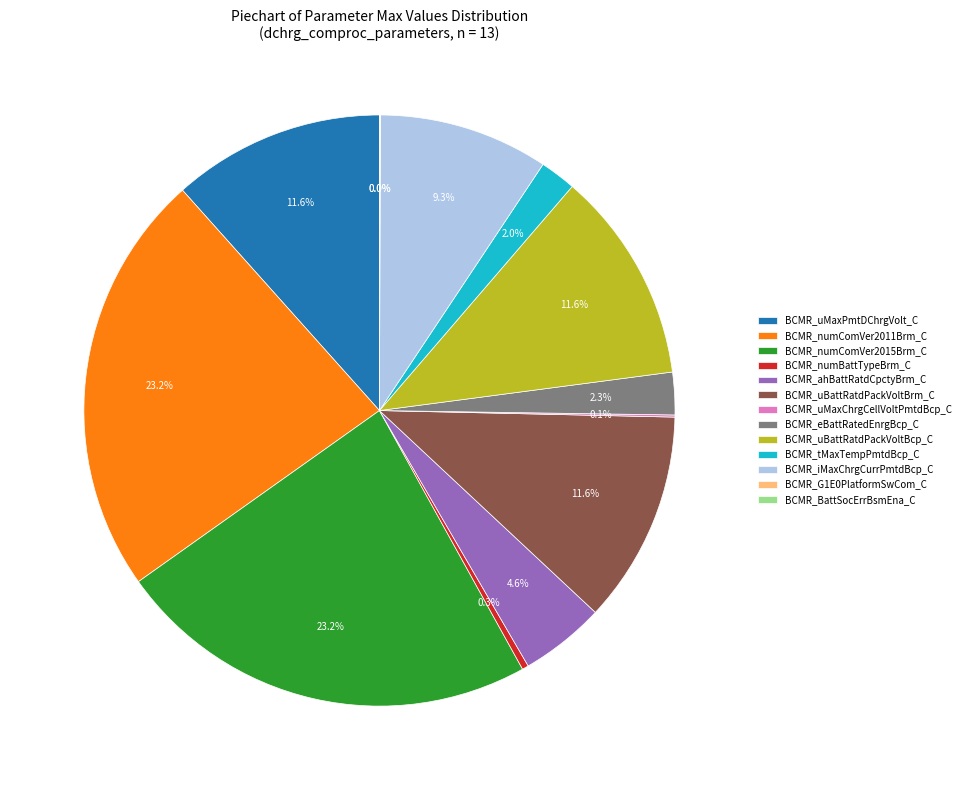

Do BCMR_uBattRatdPackVoltBrm_C and BCMR_uMaxPmtDChrgVolt_C together represent more than half of the pie?

No